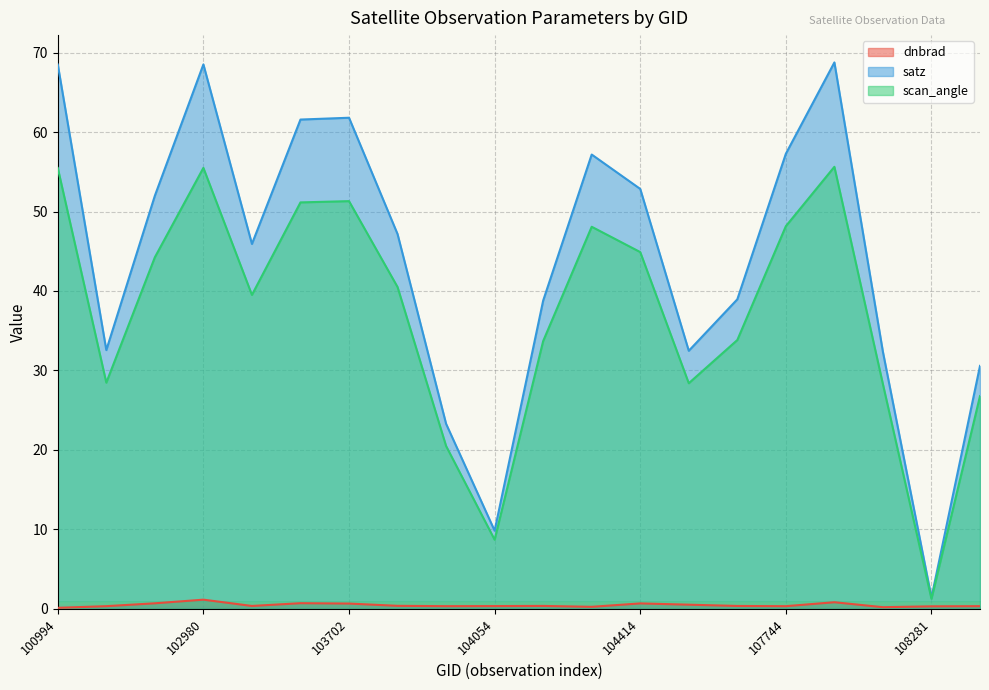

True or false: satz and scan_angle cross at least once.

False